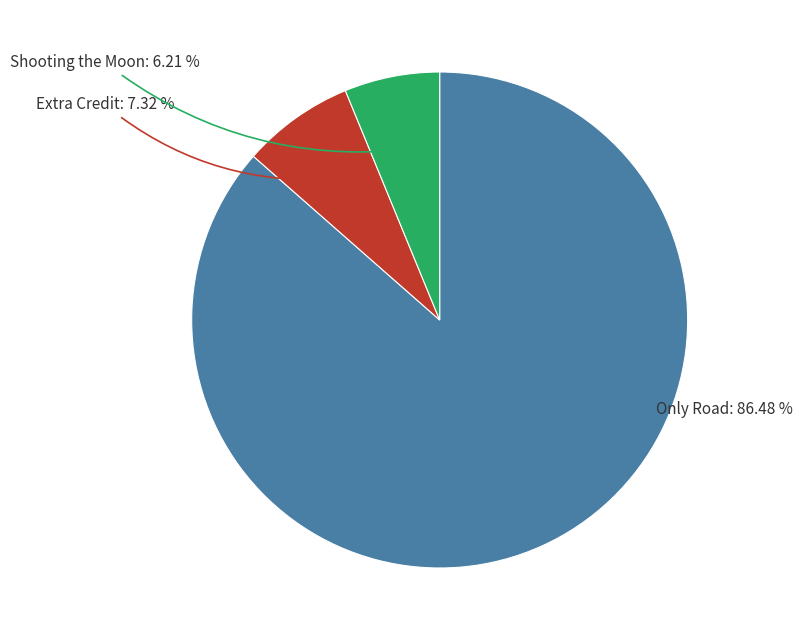

How many segments does this pie chart have?

3